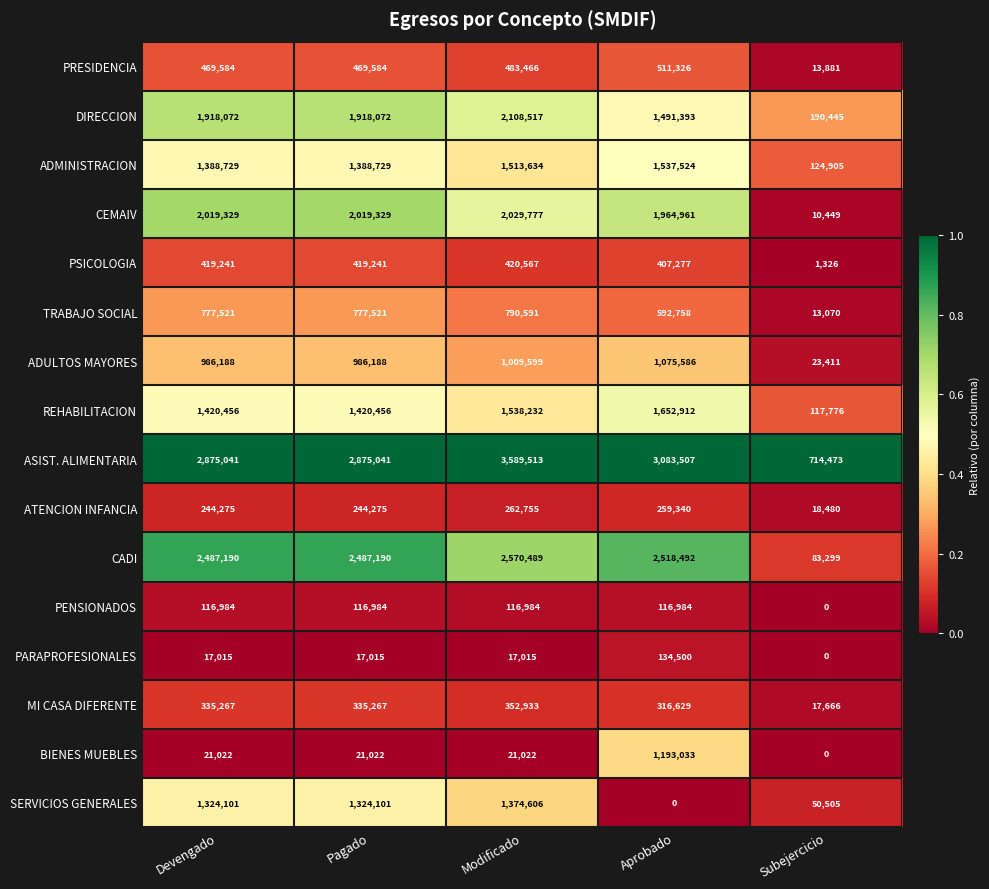

Which category has the lowest value in the TRABAJO SOCIAL series?

Subejercicio